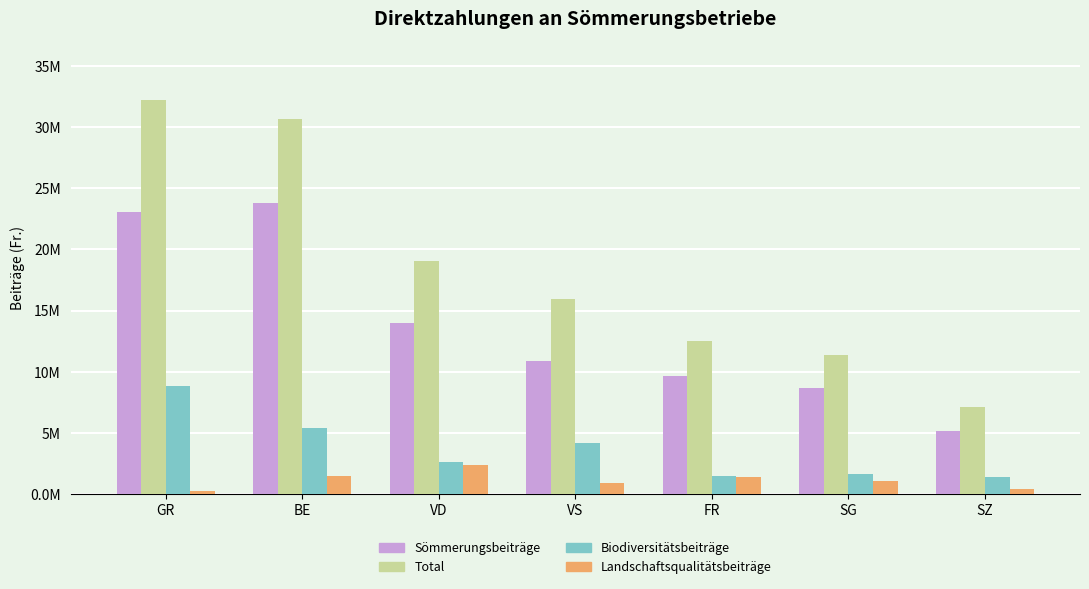

Which series changed the most between GR and BE?

Biodiversitätsbeiträge